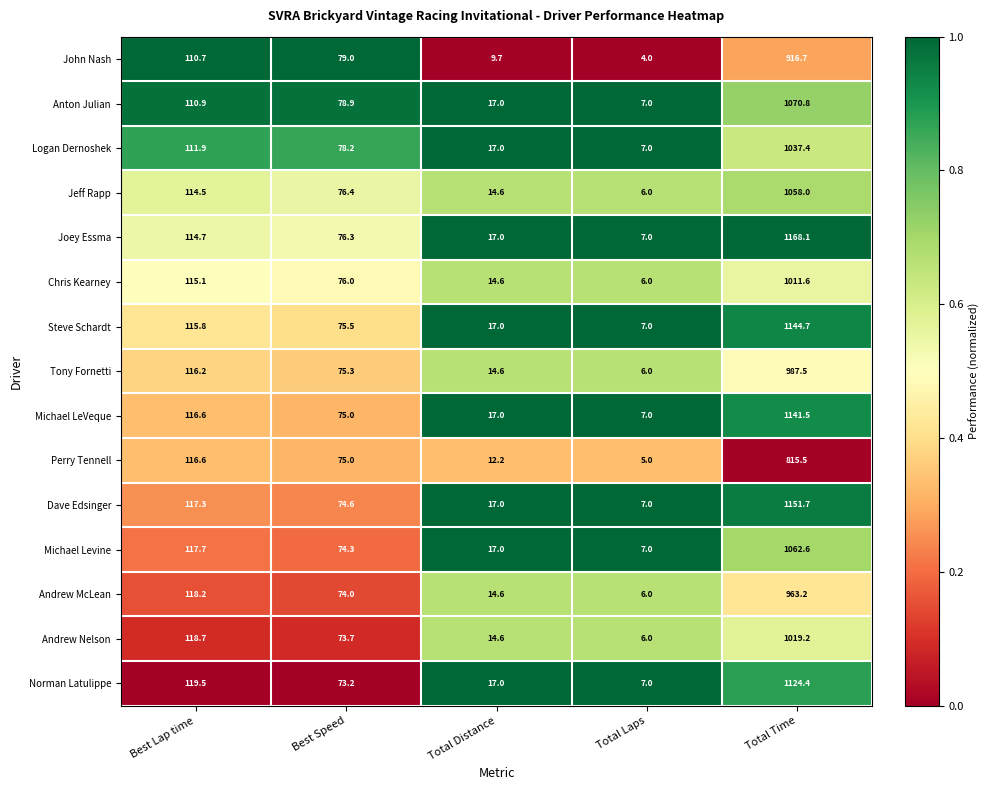

List the series in order of their peak value, highest first.

Joey Essma, Dave Edsinger, Steve Schardt, Michael LeVeque, Norman Latulippe, Anton Julian, Michael Levine, Jeff Rapp, Logan Dernoshek, Andrew Nelson, Chris Kearney, Tony Fornetti, Andrew McLean, John Nash, Perry Tennell